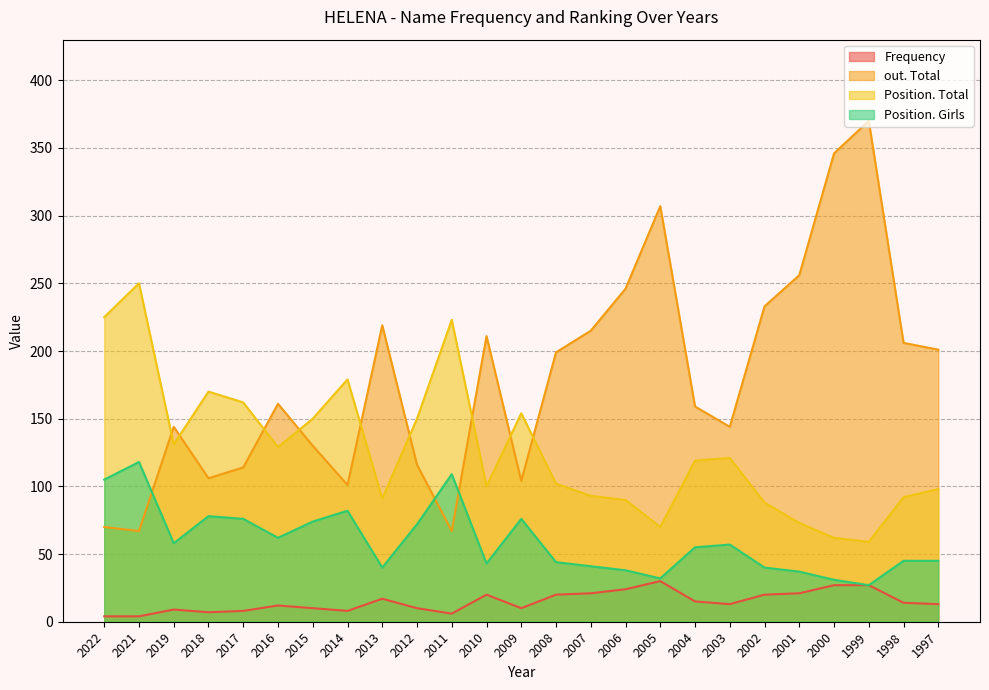

Where does the Frequency series first go above 13?

2013